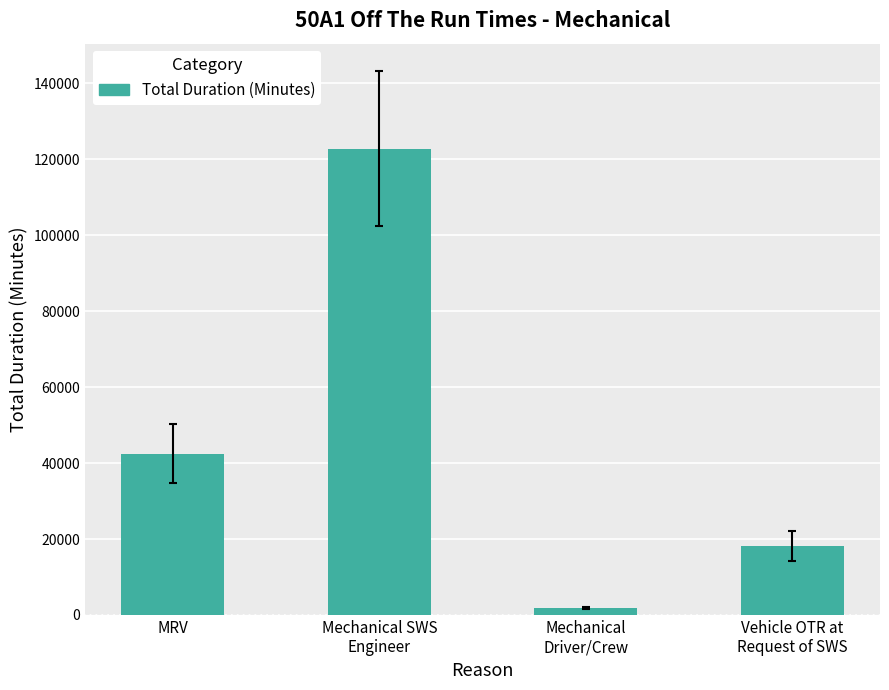

What is the label of the 2nd bar from the left?

Mechanical SWS
Engineer